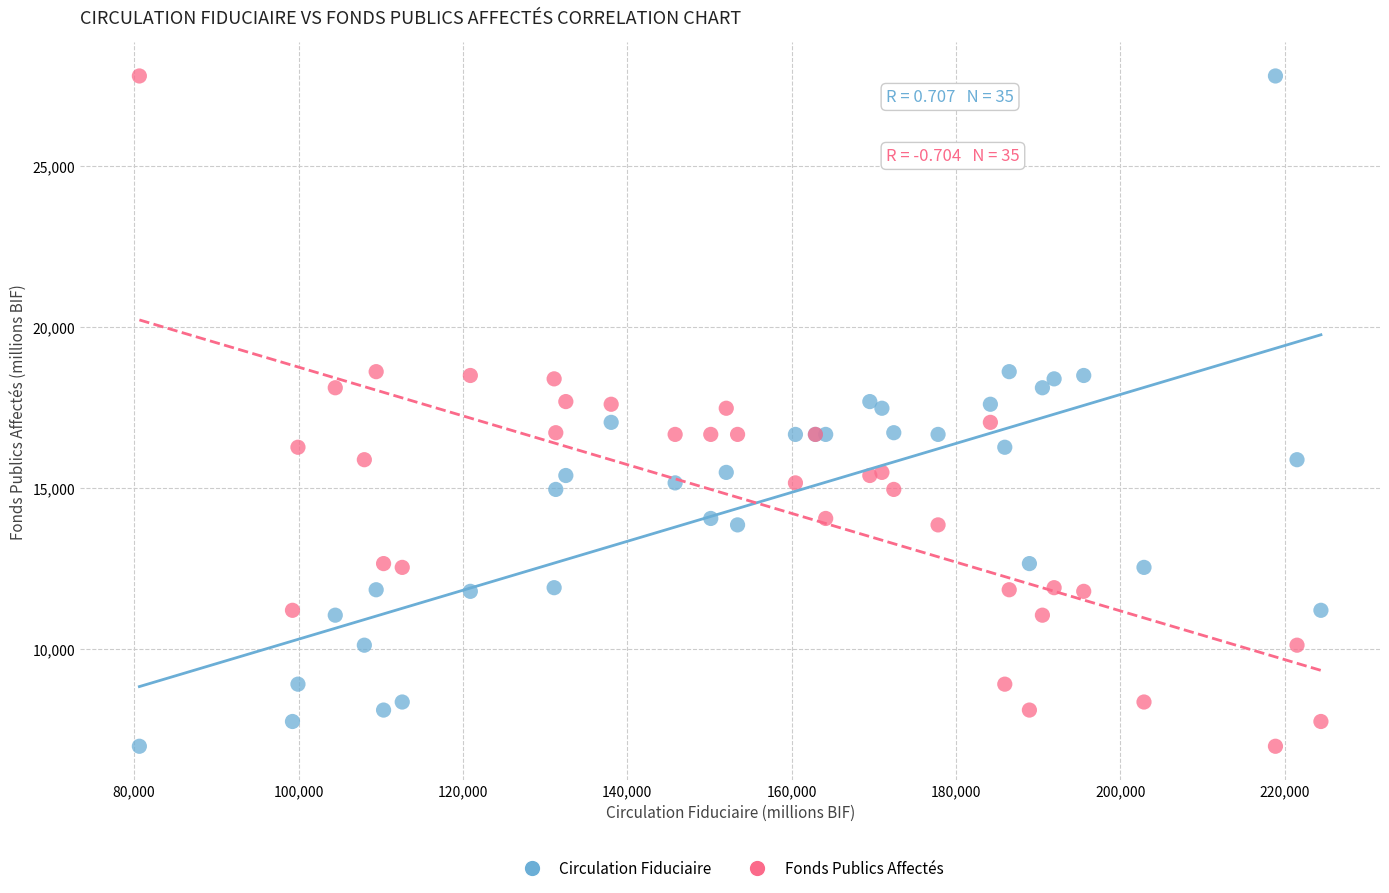

What are all the series names shown in the legend?

Circulation Fiduciaire, Fonds Publics Affectés